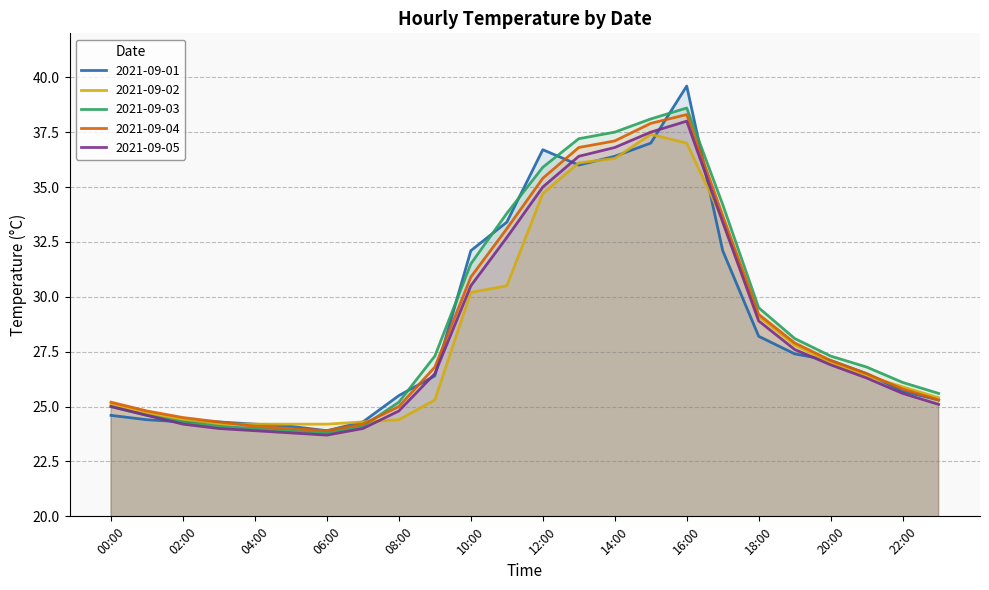

After their last crossing, which series has the higher values: 2021-09-04 or 2021-09-03?

2021-09-03